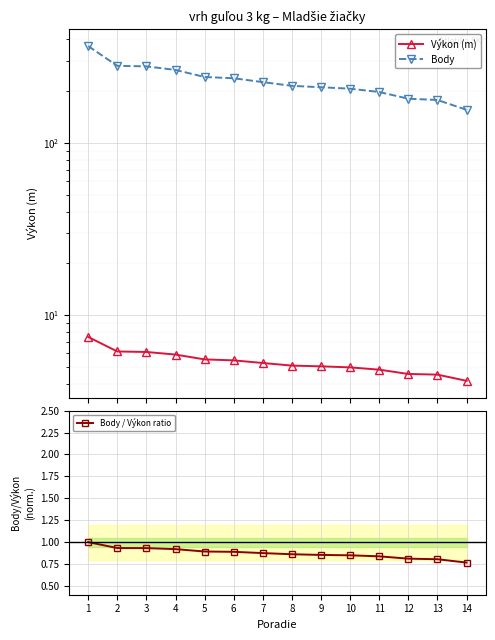

Which series has the largest total across all categories?

Body